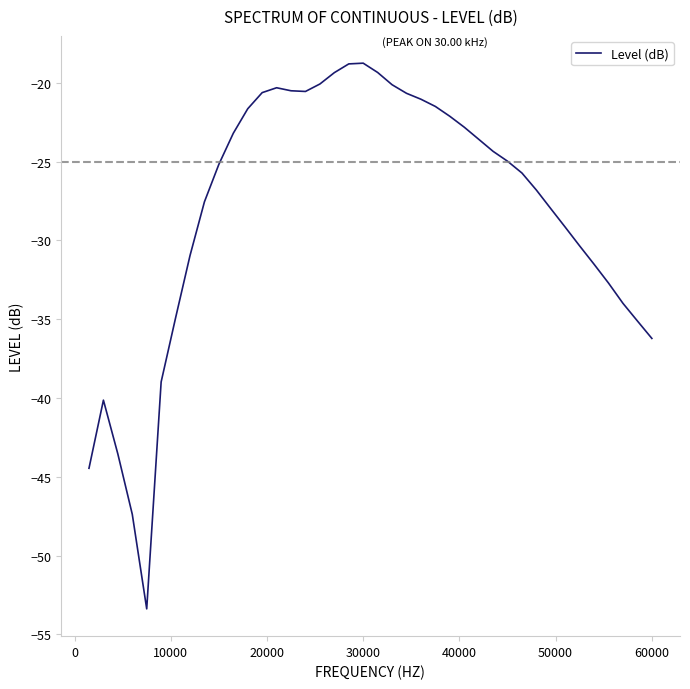

What is the smallest value displayed?

-53.4